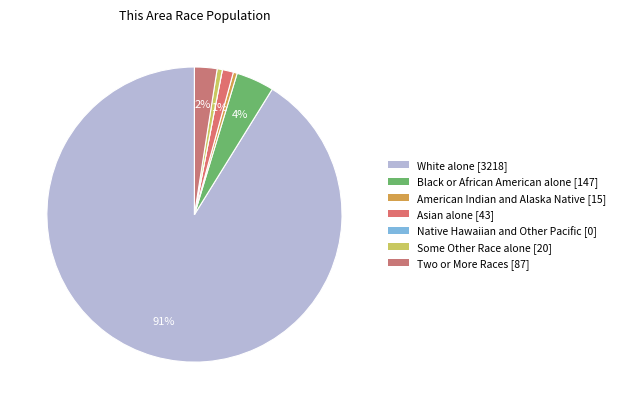

What is the total percentage of Native Hawaiian and Other Pacific [0] and Black or African American alone [147]?

4.2%